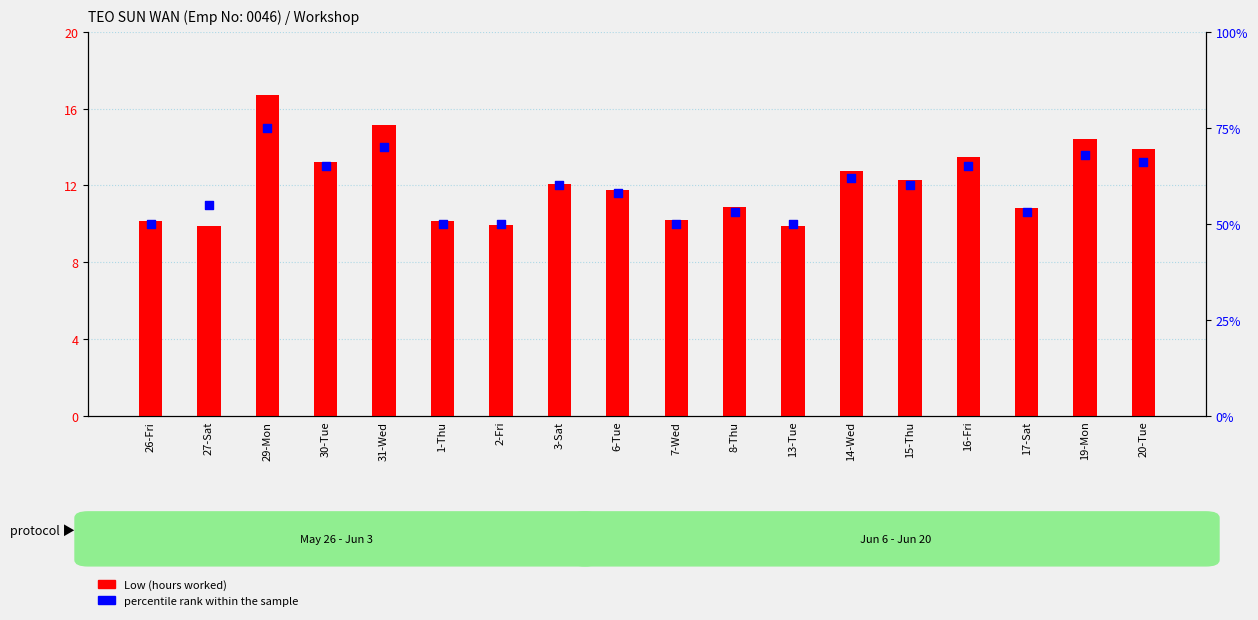

Which series has the largest total across all categories?

percentile rank within the sample